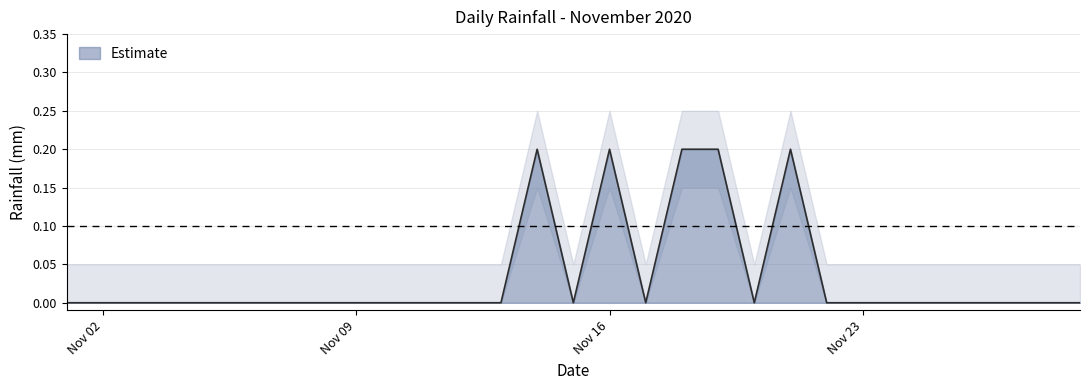

The chart shows a value of 0.1 at 2020-11-29. True or false?

False